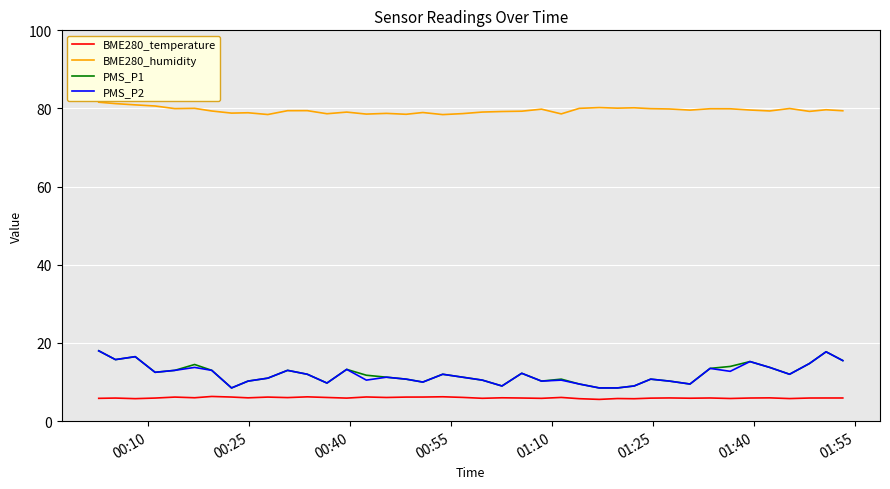

Which series has the largest total across all categories?

BME280_humidity